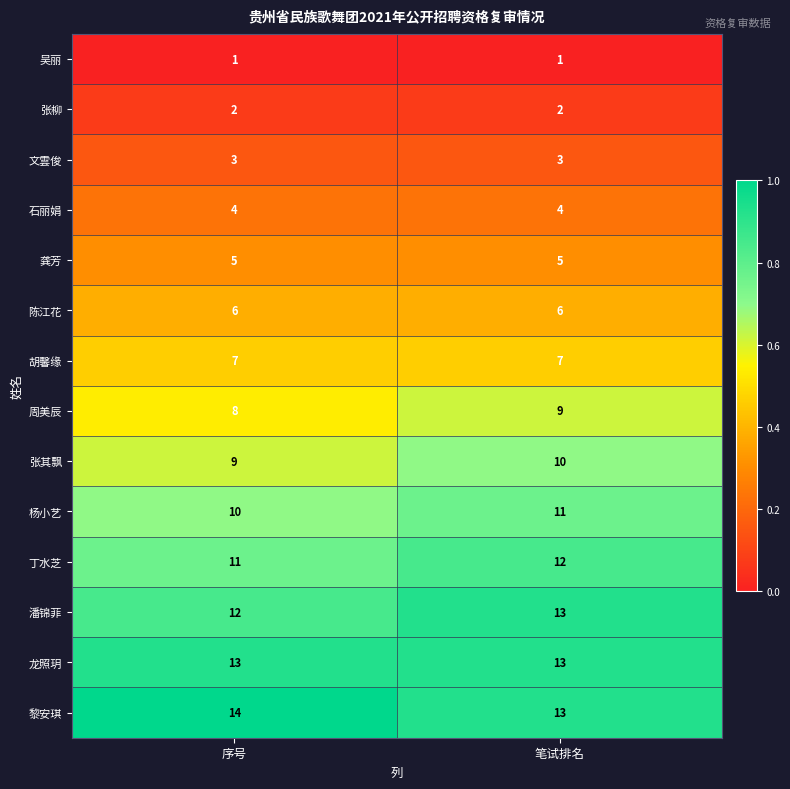

What is the maximum value for 黎安琪?

14